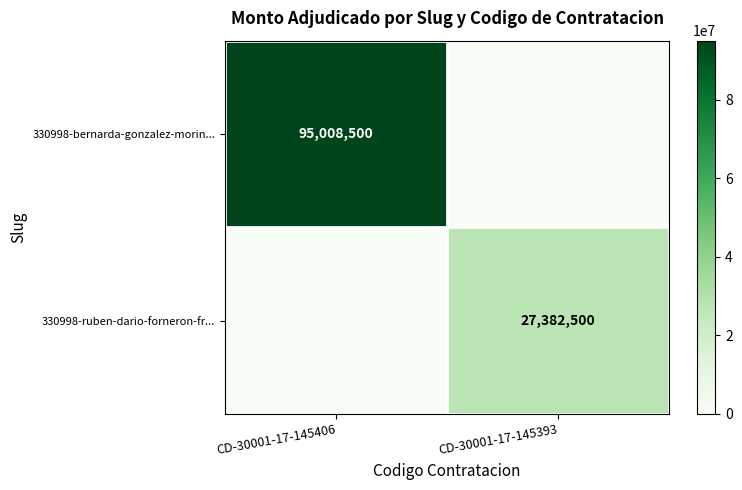

True or false: 330998-bernarda-gonzalez-morin... has a value of 95008500 at CD-30001-17-145406.

True